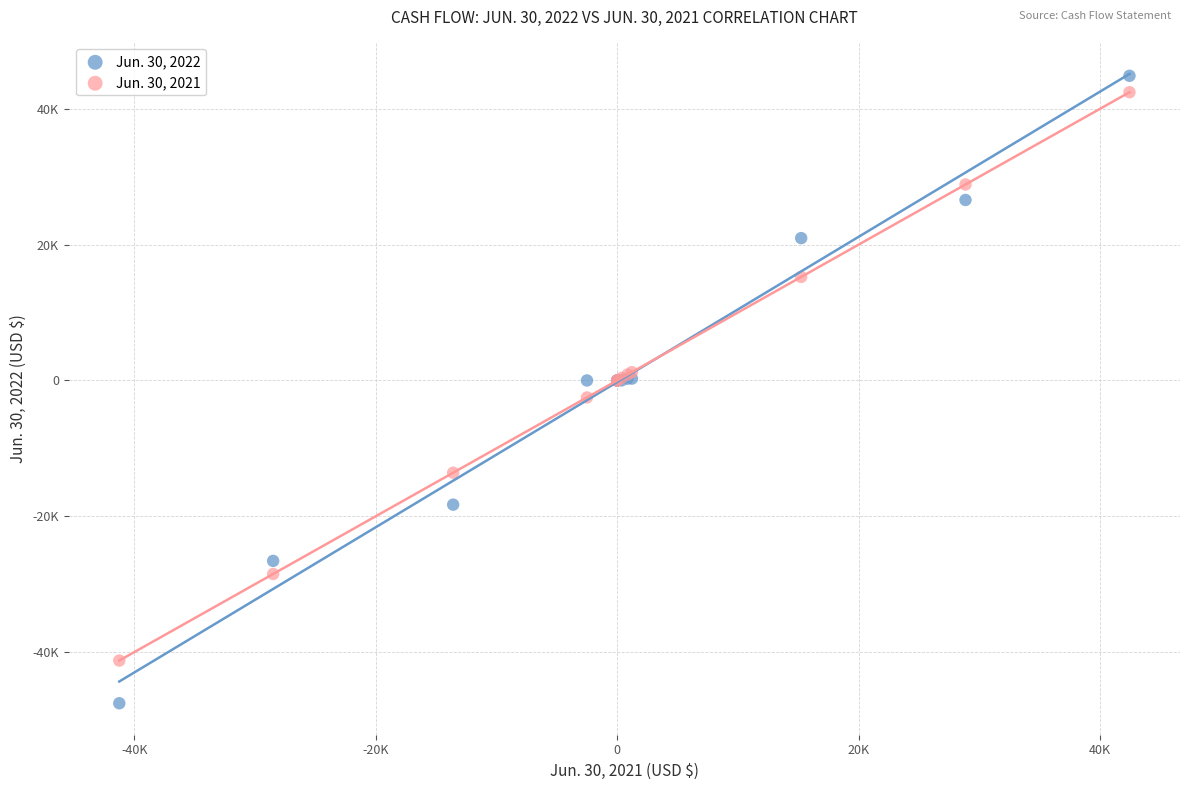

Which series reaches the maximum Y coordinate?

Jun. 30, 2022